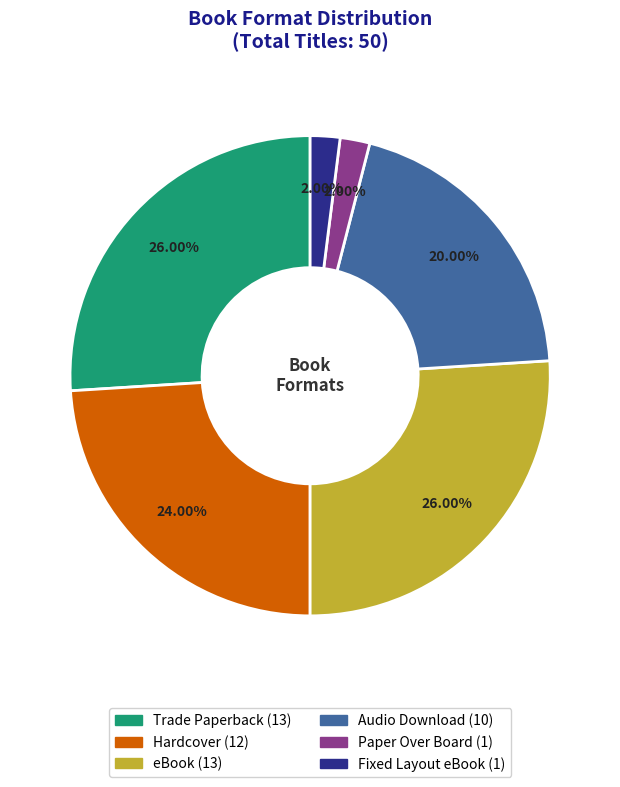

Is Fixed Layout eBook the majority of the pie?

No